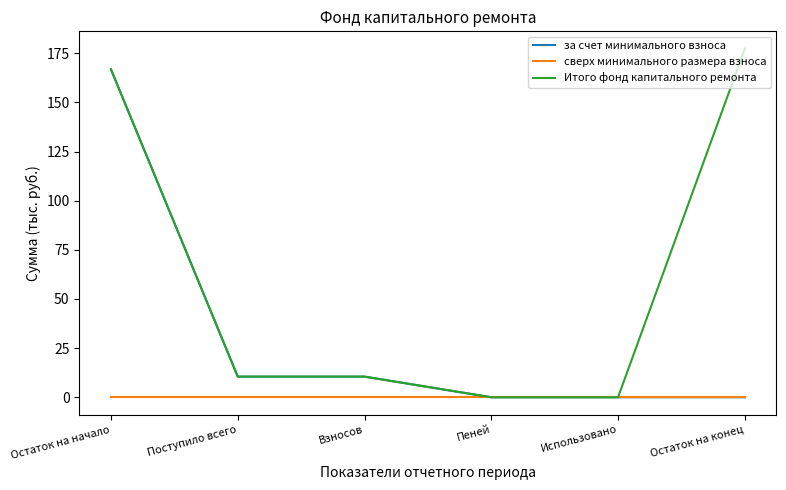

What is the approximate value of за счет минимального взноса at Поступило всего?

10.5